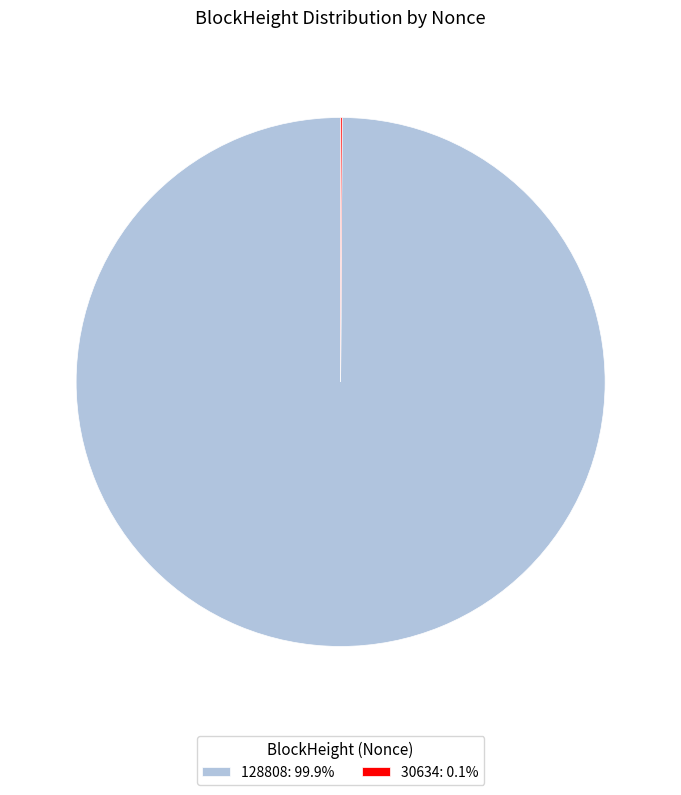

Is there any slice that represents more than half of the pie?

Yes